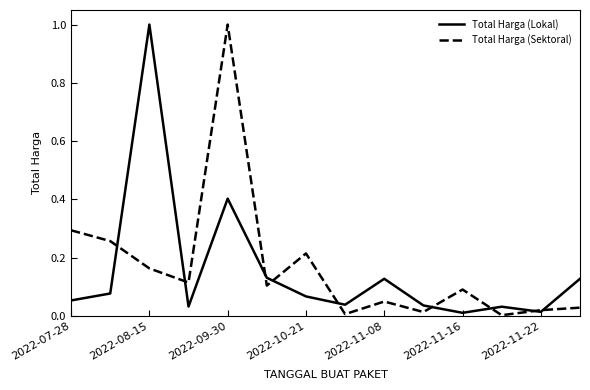

What is the greatest value displayed?

1.0